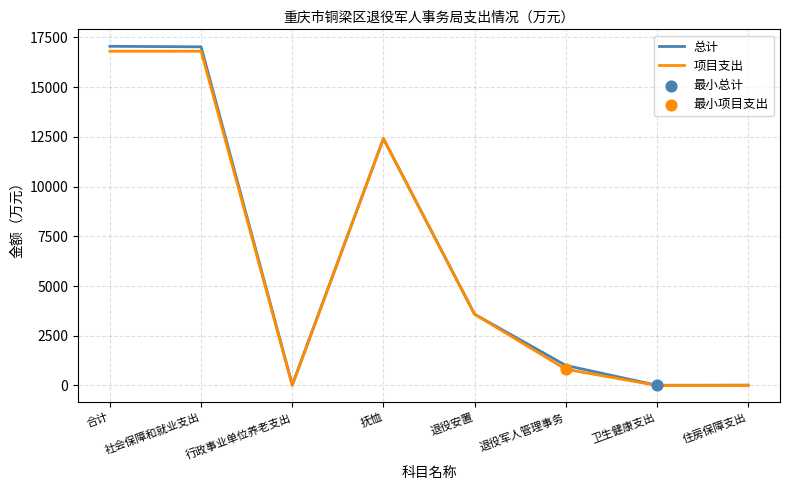

What is the greatest value displayed?

17055.3